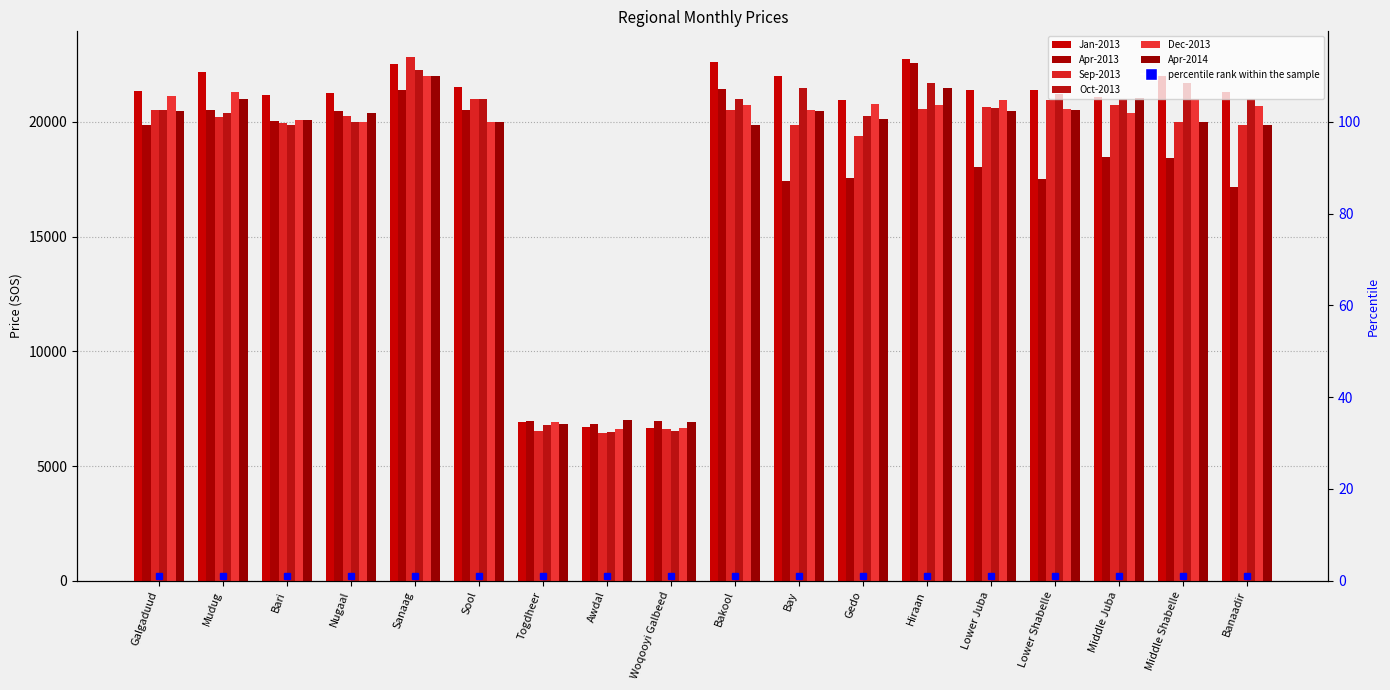

Reading left to right, what are all the values shown in this chart?

Jan-2013: Galgaduud=21341.7	Mudug=22150.0	Bari=21187.5	Nugaal=21250.0	Sanaag=22500.0	Sool=21500.0	Togdheer=6900.0	Awdal=6687.5	Woqooyi Galbeed=6675.0	Bakool=22600.0	Bay=22008.3	Gedo=20960.0	Hiraan=22750.0	Lower Juba=21372.6	Lower Shabelle=21375.0	Middle Juba=21083.3	Middle Shabelle=22000.0	Banaadir=21275.0
Apr-2013: Galgaduud=19855.7	Mudug=20510.0	Bari=20040.0	Nugaal=20480.0	Sanaag=21400.0	Sool=20500.0	Togdheer=6950.0	Awdal=6850.0	Woqooyi Galbeed=6962.5	Bakool=21437.5	Bay=17416.7	Gedo=17560.0	Hiraan=22540.0	Lower Juba=18024.0	Lower Shabelle=17527.5	Middle Juba=18458.3	Middle Shabelle=18400.0	Banaadir=17162.5
Sep-2013: Galgaduud=20500.0	Mudug=20225.0	Bari=19925.0	Nugaal=20250.0	Sanaag=22800.0	Sool=21000.0	Togdheer=6525.0	Awdal=6460.0	Woqooyi Galbeed=6602.5	Bakool=20525.0	Bay=19875.0	Gedo=19380.0	Hiraan=20540.0	Lower Juba=20624.0	Lower Shabelle=20937.5	Middle Juba=20750.0	Middle Shabelle=20000.0	Banaadir=19853.3
Oct-2013: Galgaduud=20500.0	Mudug=20362.5	Bari=19843.8	Nugaal=20000.0	Sanaag=22250.0	Sool=21000.0	Togdheer=6775.0	Awdal=6487.5	Woqooyi Galbeed=6537.5	Bakool=21000.0	Bay=21450.0	Gedo=20237.6	Hiraan=21700.0	Lower Juba=20600.0	Lower Shabelle=21220.0	Middle Juba=21000.0	Middle Shabelle=21700.0	Banaadir=21000.0
Dec-2013: Galgaduud=21133.3	Mudug=21300.0	Bari=20075.0	Nugaal=20000.0	Sanaag=22000.0	Sool=20000.0	Togdheer=6925.0	Awdal=6610.0	Woqooyi Galbeed=6660.0	Bakool=20750.0	Bay=20516.7	Gedo=20770.0	Hiraan=20720.0	Lower Juba=20960.0	Lower Shabelle=20568.8	Middle Juba=20383.3	Middle Shabelle=21000.0	Banaadir=20703.3
Apr-2014: Galgaduud=20466.7	Mudug=21000.0	Bari=20087.5	Nugaal=20400.0	Sanaag=22000.0	Sool=20000.0	Togdheer=6825.0	Awdal=7000.0	Woqooyi Galbeed=6900.0	Bakool=19875.0	Bay=20462.7	Gedo=20105.0	Hiraan=21450.0	Lower Juba=20465.0	Lower Shabelle=20525.0	Middle Juba=21050.0	Middle Shabelle=20000.0	Banaadir=19875.0